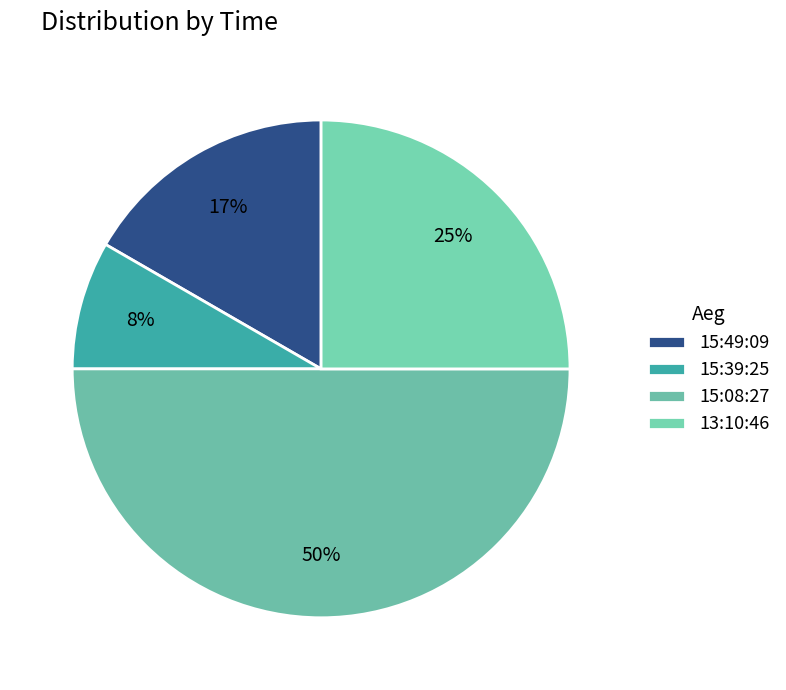

Rank the categories by value from lowest to highest.

15:39:25, 15:49:09, 13:10:46, 15:08:27